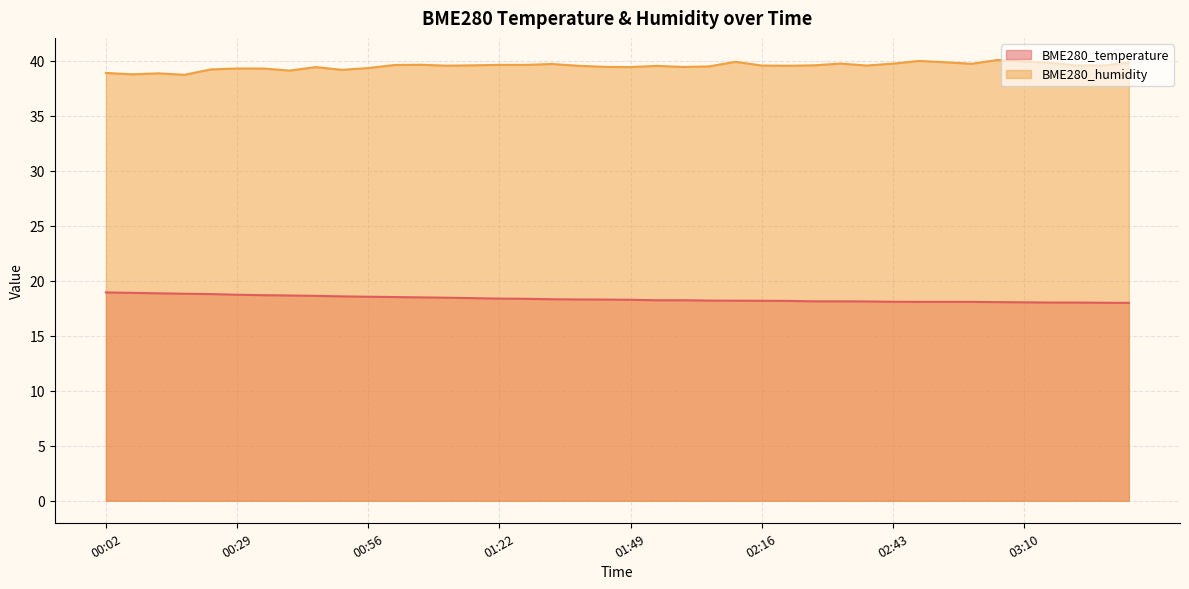

What is the lowest value of the BME280_temperature series?

18.0